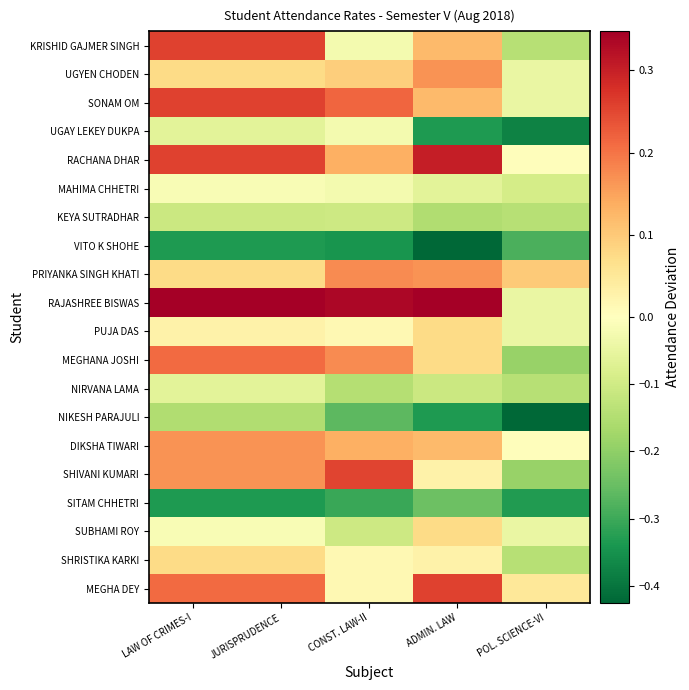

Reading right to left, list all the values displayed in this chart.

KRISHID GAJMER SINGH: POL. SCIENCE-VI=-0.1	ADMIN. LAW=0.1	CONST. LAW-II=-0.0	JURISPRUDENCE=0.3	LAW OF CRIMES-I=0.3
UGYEN CHODEN: POL. SCIENCE-VI=-0.0	ADMIN. LAW=0.2	CONST. LAW-II=0.1	JURISPRUDENCE=0.1	LAW OF CRIMES-I=0.1
SONAM OM: POL. SCIENCE-VI=-0.0	ADMIN. LAW=0.1	CONST. LAW-II=0.2	JURISPRUDENCE=0.3	LAW OF CRIMES-I=0.3
UGAY LEKEY DUKPA: POL. SCIENCE-VI=-0.4	ADMIN. LAW=-0.3	CONST. LAW-II=-0.0	JURISPRUDENCE=-0.1	LAW OF CRIMES-I=-0.1
RACHANA DHAR: POL. SCIENCE-VI=0.0	ADMIN. LAW=0.3	CONST. LAW-II=0.1	JURISPRUDENCE=0.3	LAW OF CRIMES-I=0.3
MAHIMA CHHETRI: POL. SCIENCE-VI=-0.1	ADMIN. LAW=-0.1	CONST. LAW-II=-0.0	JURISPRUDENCE=-0.0	LAW OF CRIMES-I=-0.0
KEYA SUTRADHAR: POL. SCIENCE-VI=-0.1	ADMIN. LAW=-0.2	CONST. LAW-II=-0.1	JURISPRUDENCE=-0.1	LAW OF CRIMES-I=-0.1
VITO K SHOHE: POL. SCIENCE-VI=-0.3	ADMIN. LAW=-0.4	CONST. LAW-II=-0.3	JURISPRUDENCE=-0.3	LAW OF CRIMES-I=-0.3
PRIYANKA SINGH KHATI: POL. SCIENCE-VI=0.1	ADMIN. LAW=0.2	CONST. LAW-II=0.2	JURISPRUDENCE=0.1	LAW OF CRIMES-I=0.1
RAJASHREE BISWAS: POL. SCIENCE-VI=-0.0	ADMIN. LAW=0.3	CONST. LAW-II=0.3	JURISPRUDENCE=0.3	LAW OF CRIMES-I=0.3
PUJA DAS: POL. SCIENCE-VI=-0.0	ADMIN. LAW=0.1	CONST. LAW-II=0.0	JURISPRUDENCE=0.0	LAW OF CRIMES-I=0.0
MEGHANA JOSHI: POL. SCIENCE-VI=-0.2	ADMIN. LAW=0.1	CONST. LAW-II=0.2	JURISPRUDENCE=0.2	LAW OF CRIMES-I=0.2
NIRVANA LAMA: POL. SCIENCE-VI=-0.1	ADMIN. LAW=-0.1	CONST. LAW-II=-0.1	JURISPRUDENCE=-0.1	LAW OF CRIMES-I=-0.1
NIKESH PARAJULI: POL. SCIENCE-VI=-0.4	ADMIN. LAW=-0.3	CONST. LAW-II=-0.3	JURISPRUDENCE=-0.2	LAW OF CRIMES-I=-0.2
DIKSHA TIWARI: POL. SCIENCE-VI=0.0	ADMIN. LAW=0.1	CONST. LAW-II=0.1	JURISPRUDENCE=0.2	LAW OF CRIMES-I=0.2
SHIVANI KUMARI: POL. SCIENCE-VI=-0.2	ADMIN. LAW=0.0	CONST. LAW-II=0.3	JURISPRUDENCE=0.2	LAW OF CRIMES-I=0.2
SITAM CHHETRI: POL. SCIENCE-VI=-0.3	ADMIN. LAW=-0.2	CONST. LAW-II=-0.3	JURISPRUDENCE=-0.3	LAW OF CRIMES-I=-0.3
SUBHAMI ROY: POL. SCIENCE-VI=-0.0	ADMIN. LAW=0.1	CONST. LAW-II=-0.1	JURISPRUDENCE=-0.0	LAW OF CRIMES-I=-0.0
SHRISTIKA KARKI: POL. SCIENCE-VI=-0.1	ADMIN. LAW=0.0	CONST. LAW-II=0.0	JURISPRUDENCE=0.1	LAW OF CRIMES-I=0.1
MEGHA DEY: POL. SCIENCE-VI=0.1	ADMIN. LAW=0.3	CONST. LAW-II=0.0	JURISPRUDENCE=0.2	LAW OF CRIMES-I=0.2